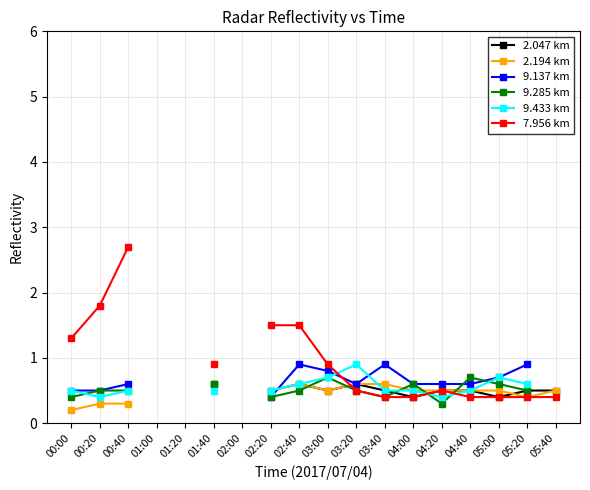

True or false: 2.194 km has more than 2 points higher than both neighbors.

False